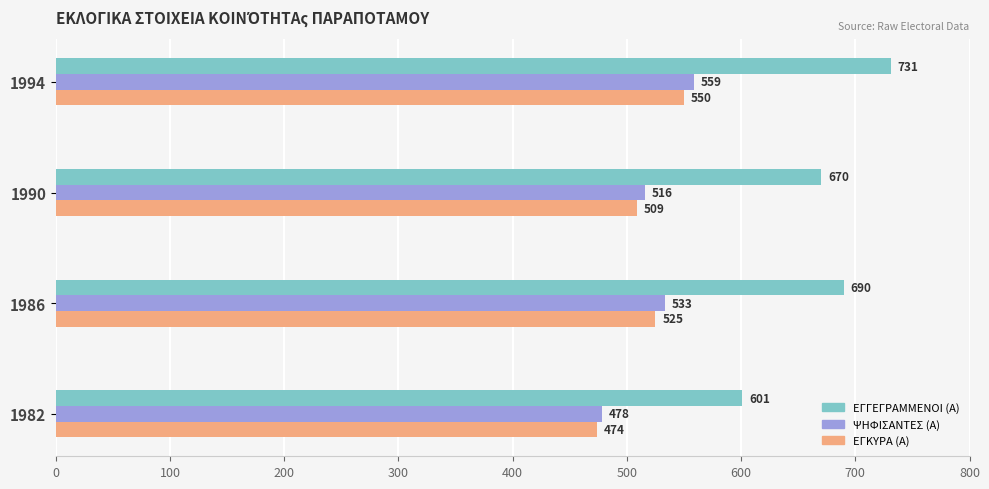

Is the value of ΨΗΦΙΣΑΝΤΕΣ (Α) at 1994 greater than the value of ΕΓΓΕΓΡΑΜΜΕΝΟΙ (Α) at 1986?

No